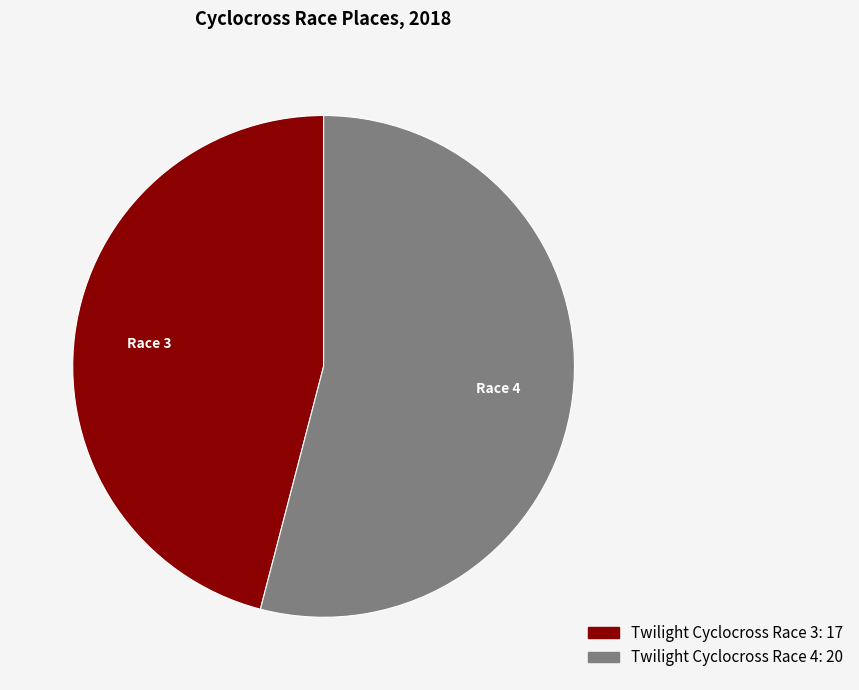

Which has a higher value, Twilight Cyclocross Race 4 or Twilight Cyclocross Race 3?

Twilight Cyclocross Race 4